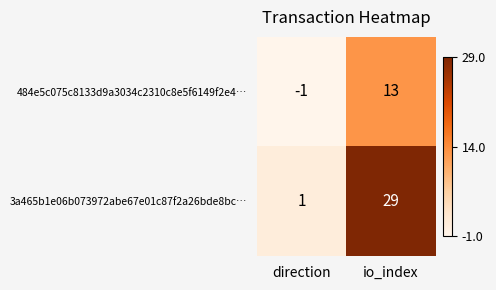

Which label corresponds to the largest value in the chart?

io_index